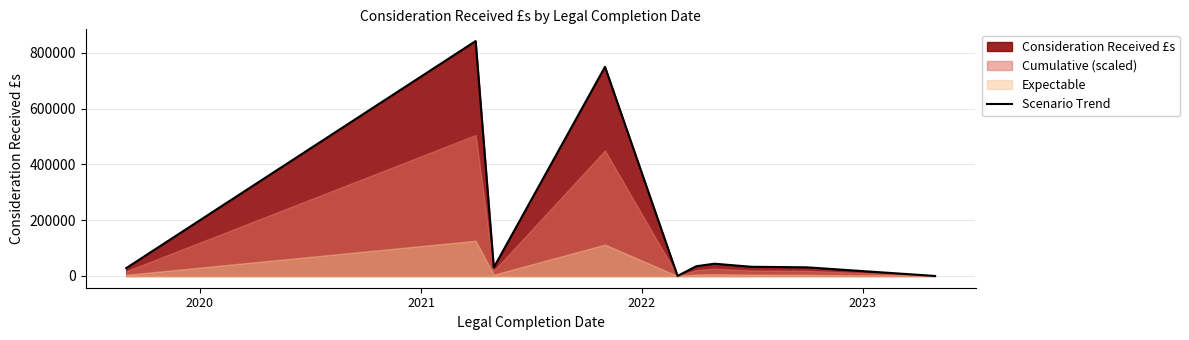

How many positive values are there?

9